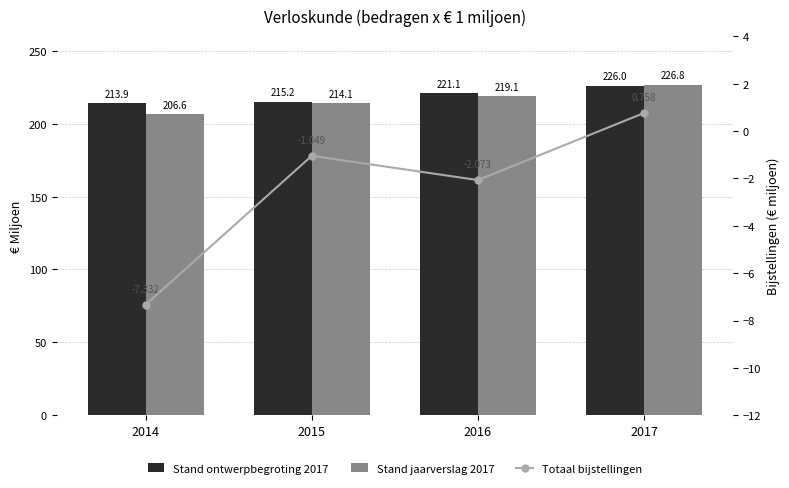

What is the difference between the highest and lowest values at 2016?

223.2